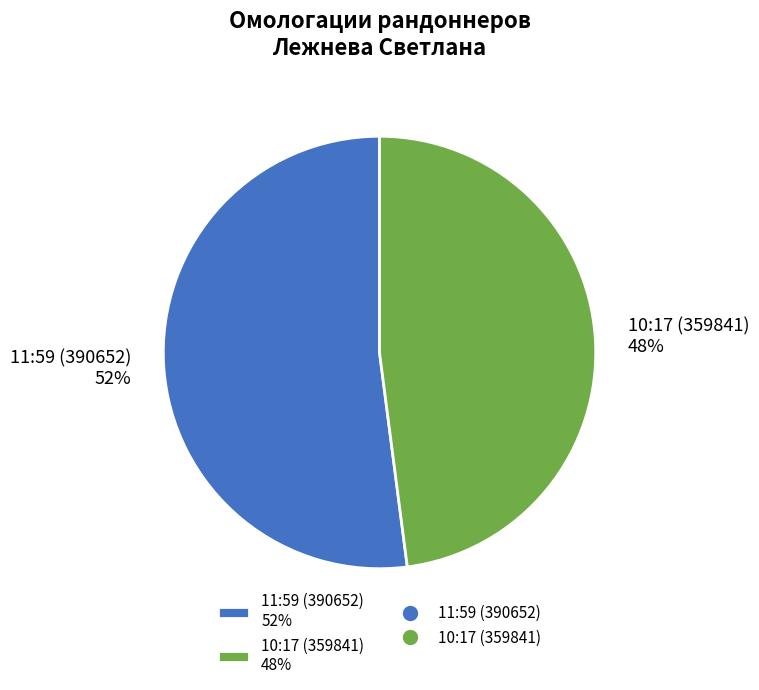

Approximately how many times larger is the value at 11:59 (390652) 52% compared to 10:17 (359841) 48%?

1.1